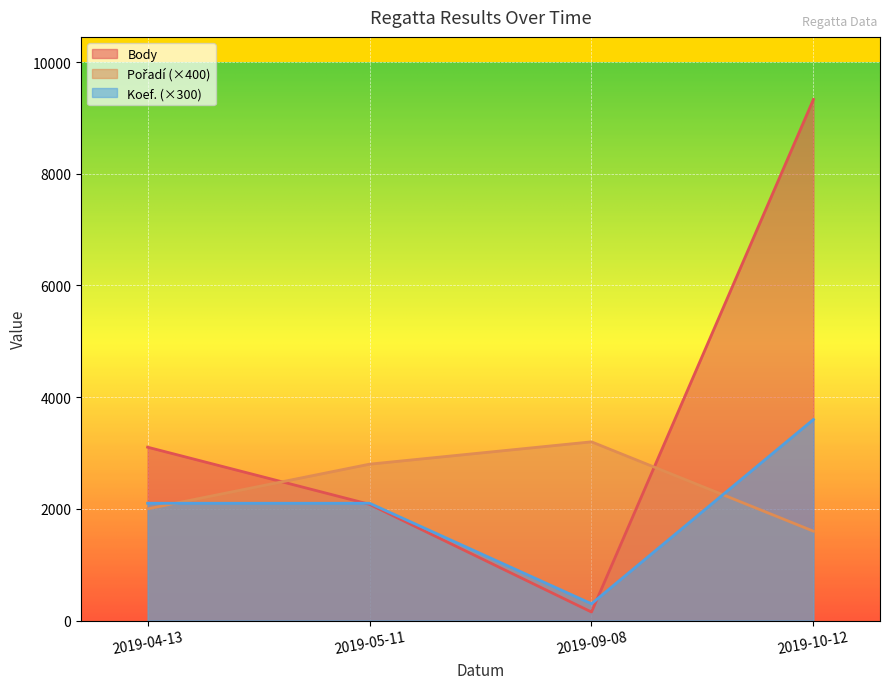

What is the minimum value shown in the chart?

152